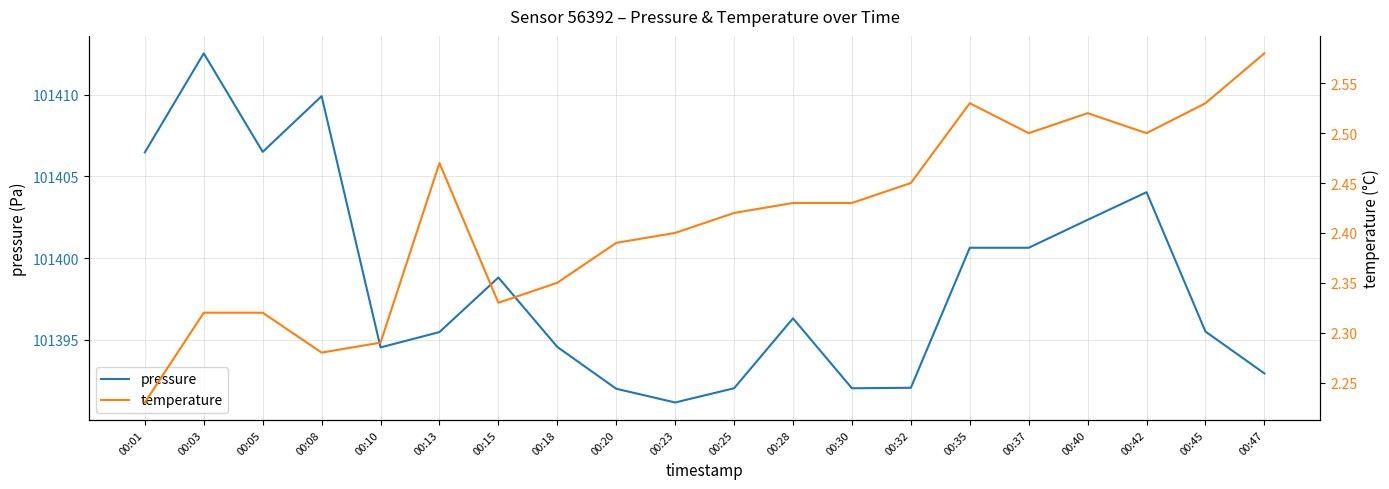

True or false: pressure and temperature cross at least once.

False